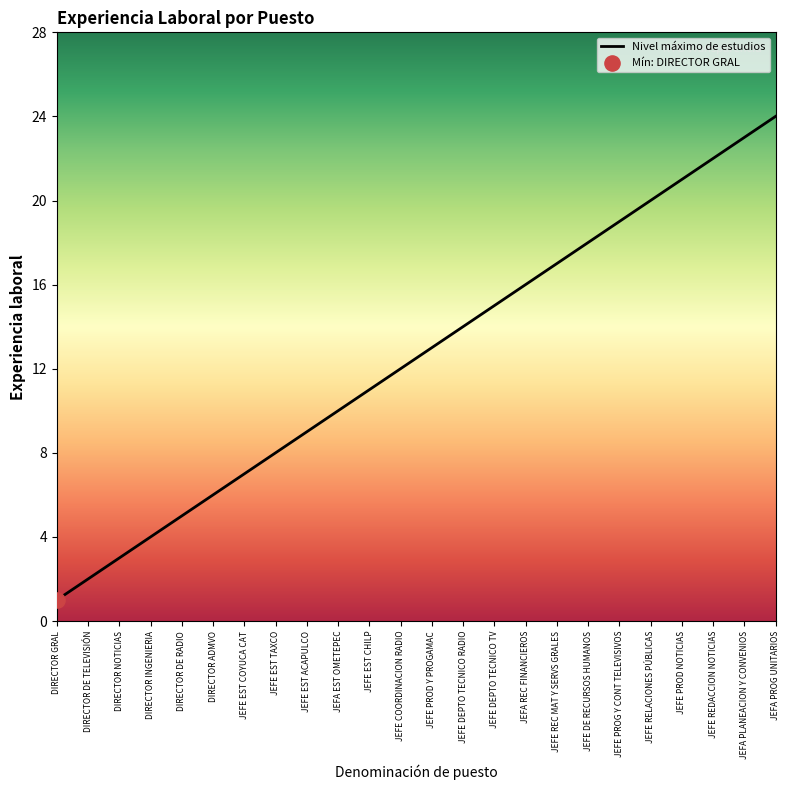

Approximately how many times larger is the value at DIRECTOR ADMVO compared to JEFE DEPTO TECNICO RADIO?

0.4